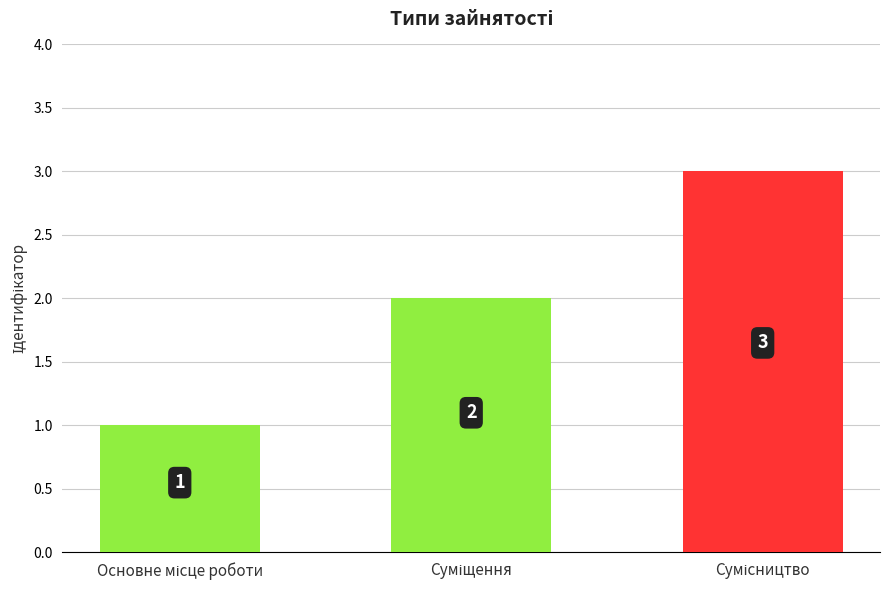

What is the value of the 3rd bar from the left?

3